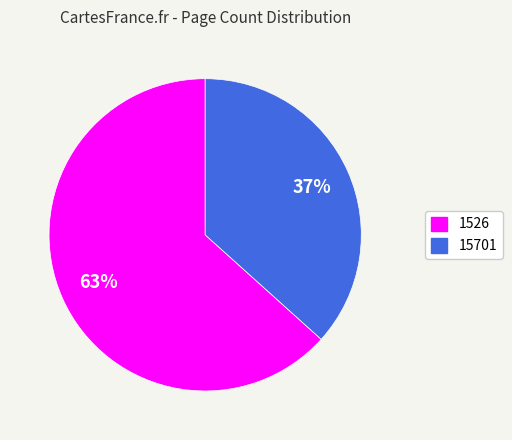

Count the number of slices in the pie.

2